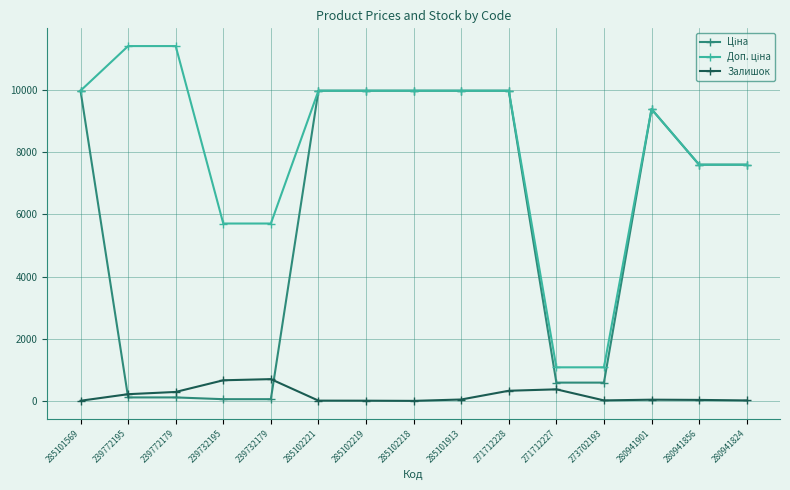

True or false: Залишок has more than 1 interior local peaks.

True